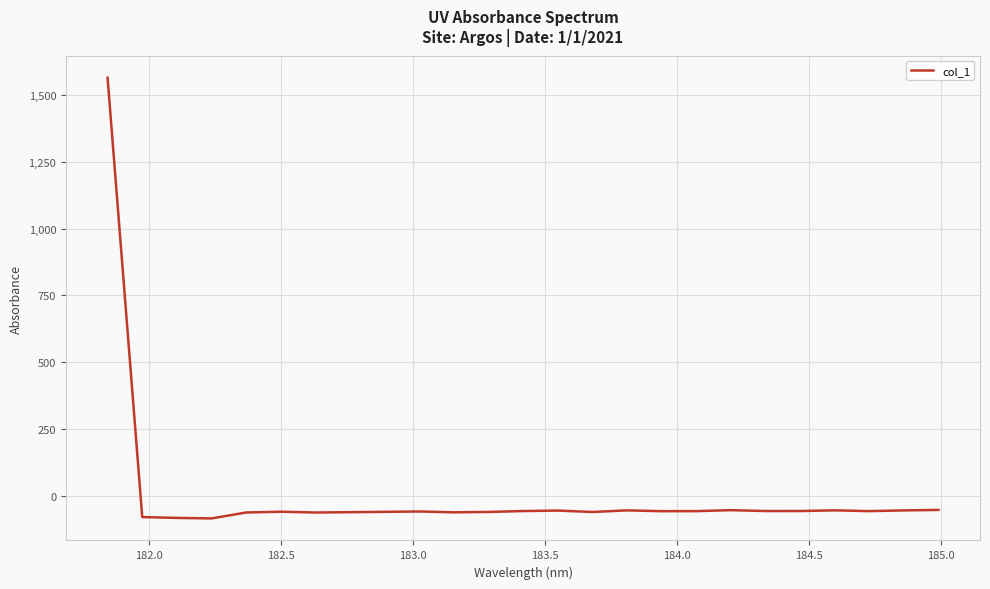

What is the greatest value displayed?

1565.2